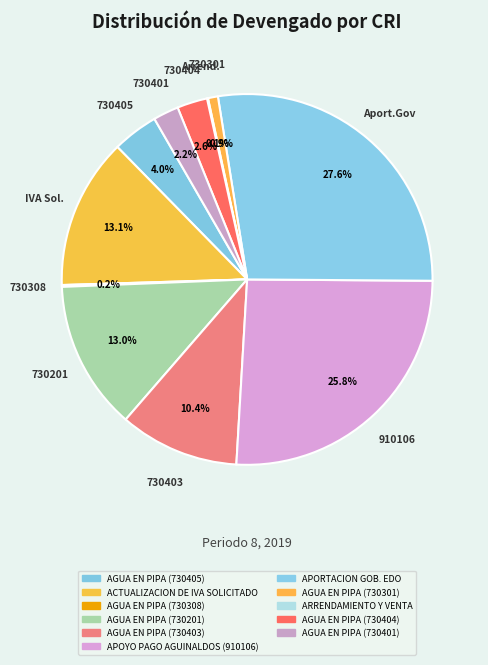

The AGUA EN PIPA (730201) slice represents 13% of the pie. True or false?

True